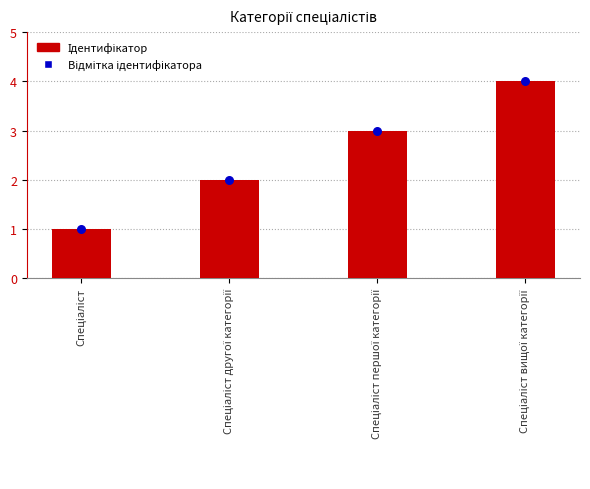

Which series has the widest spread of Y values?

Ідентифікатор